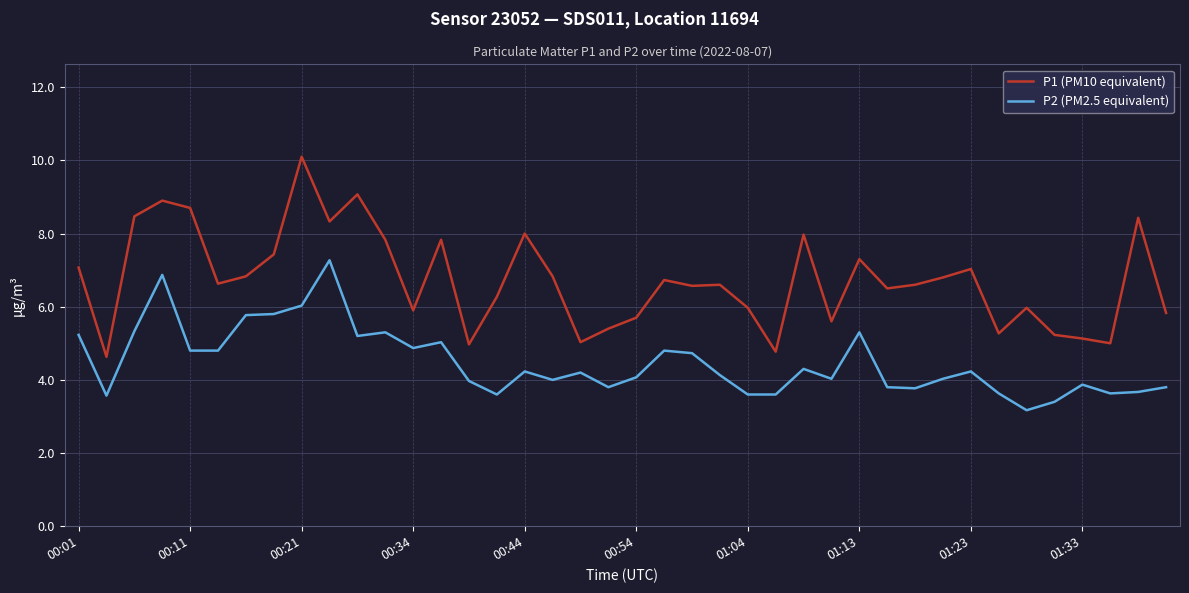

What is the maximum value for P1 (PM10 equivalent)?

10.1